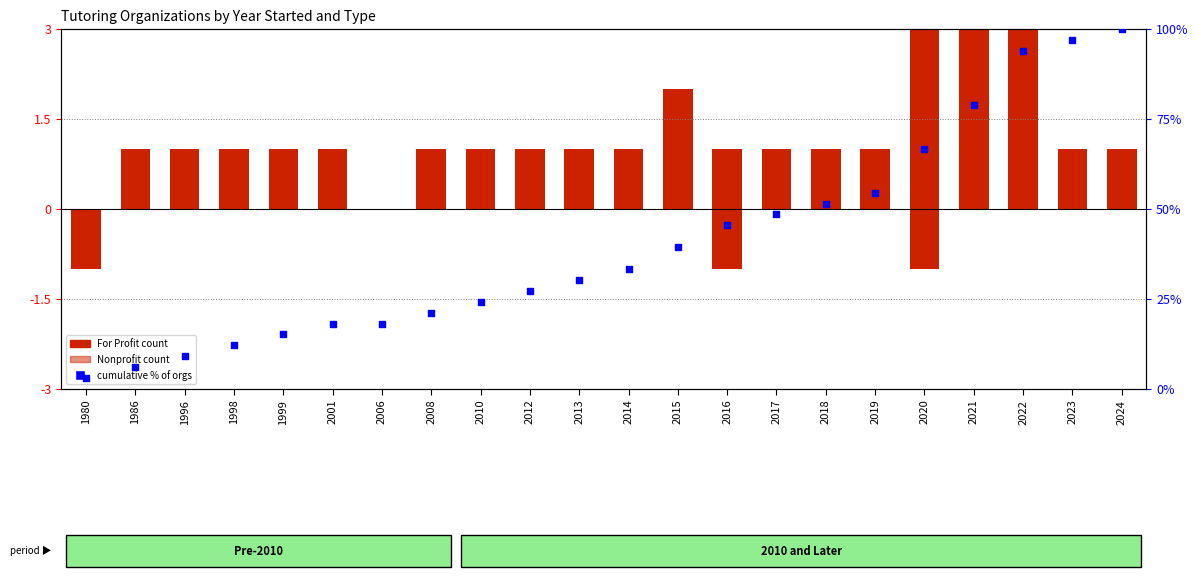

At which category is the sum across all series the highest?

2024